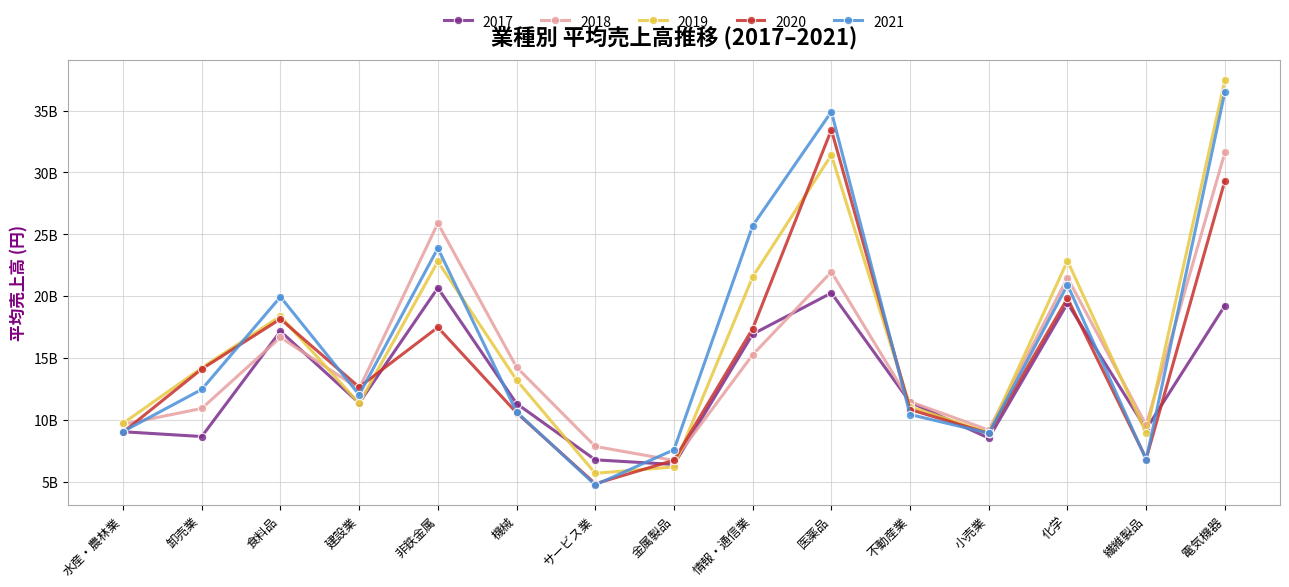

Reading right to left, transcribe all the data shown in this chart.

2017: 電気機器=19.2	繊維製品=9.2	化学=19.4	小売業=8.5	不動産業=11.4	医薬品=20.3	情報・通信業=16.9	金属製品=6.4	サービス業=6.8	機械=11.3	非鉄金属=20.7	建設業=11.4	食料品=17.2	卸売業=8.6	水産・農林業=9.0
2018: 電気機器=31.6	繊維製品=9.6	化学=21.5	小売業=9.2	不動産業=11.5	医薬品=22.0	情報・通信業=15.3	金属製品=6.7	サービス業=7.8	機械=14.3	非鉄金属=25.9	建設業=12.5	食料品=16.7	卸売業=10.9	水産・農林業=9.6
2019: 電気機器=37.5	繊維製品=8.9	化学=22.9	小売業=8.9	不動産業=11.1	医薬品=31.4	情報・通信業=21.6	金属製品=6.2	サービス業=5.7	機械=13.2	非鉄金属=22.8	建設業=11.3	食料品=18.4	卸売業=14.2	水産・農林業=9.7
2020: 電気機器=29.3	繊維製品=6.9	化学=19.8	小売業=8.9	不動産業=10.8	医薬品=33.4	情報・通信業=17.4	金属製品=6.7	サービス業=4.8	機械=10.6	非鉄金属=17.5	建設業=12.6	食料品=18.2	卸売業=14.1	水産・農林業=9.0
2021: 電気機器=36.5	繊維製品=6.8	化学=20.9	小売業=8.9	不動産業=10.4	医薬品=34.9	情報・通信業=25.7	金属製品=7.6	サービス業=4.7	機械=10.6	非鉄金属=23.9	建設業=12.0	食料品=19.9	卸売業=12.5	水産・農林業=9.0